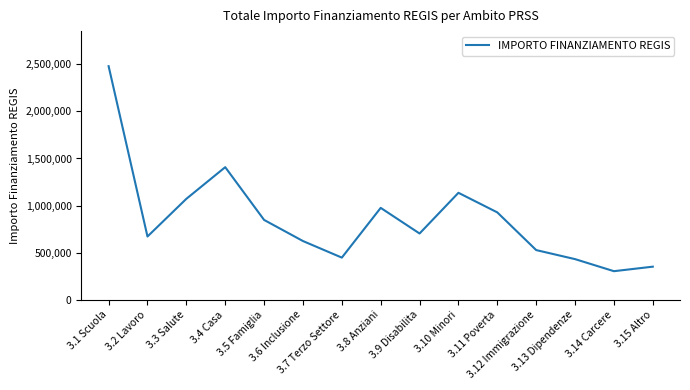

Which has a higher value, 3.11 Poverta or 3.8 Anziani?

3.8 Anziani